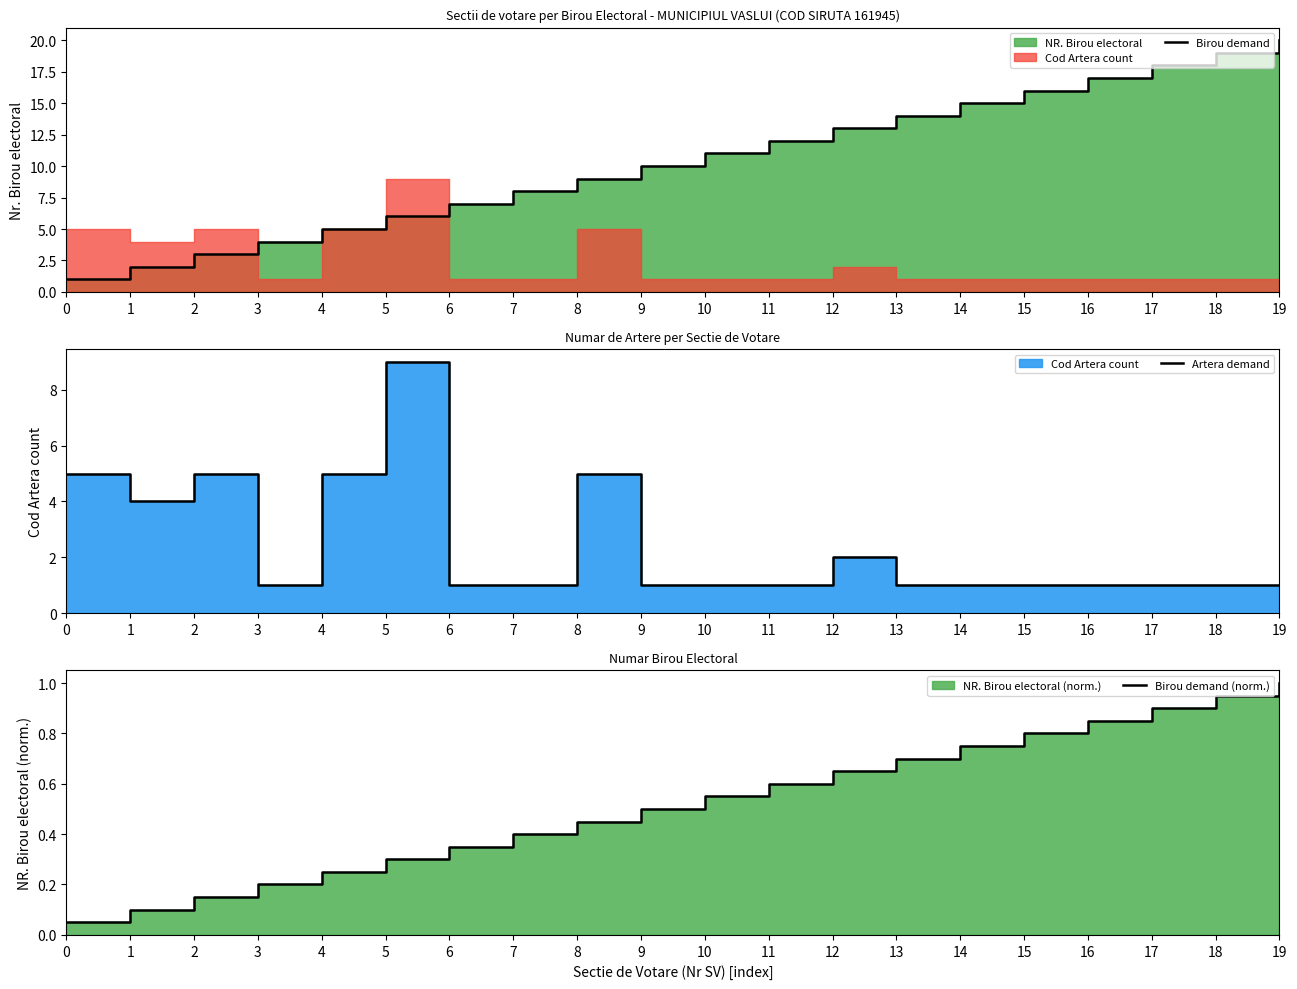

What is the difference between the Artera demand values at 5 and 13?

8.0